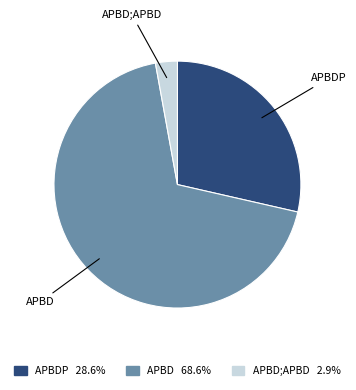

Is the sum of APBDP and APBD;APBD greater than half?

No